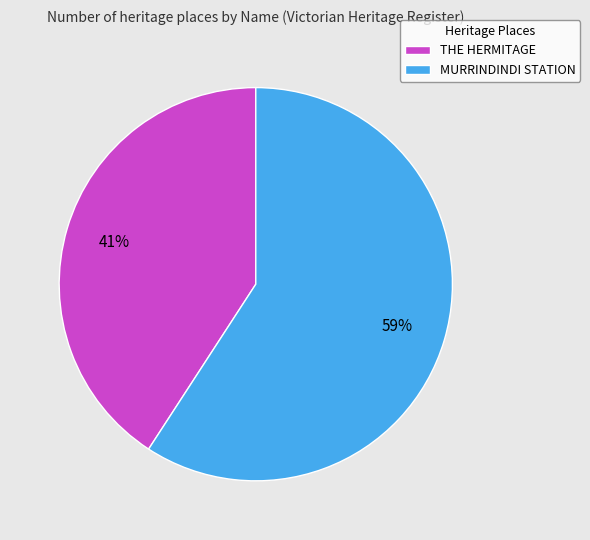

How many slices are in this pie chart?

2